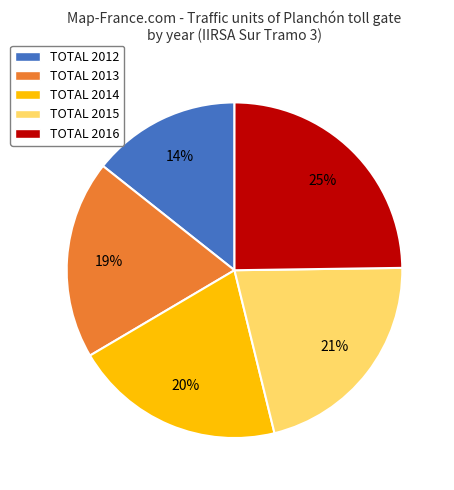

Count the number of slices in the pie.

5